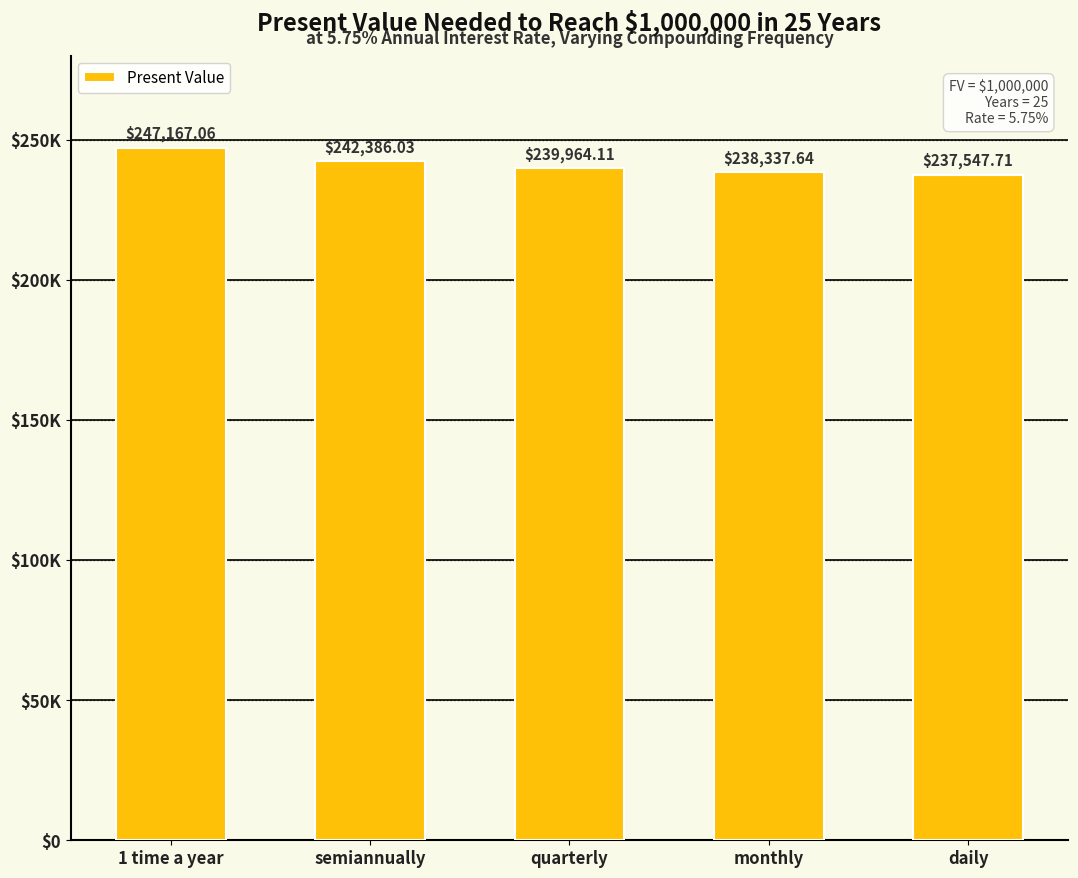

What is the ratio of the value at 1 time a year to the value at quarterly?

1.0